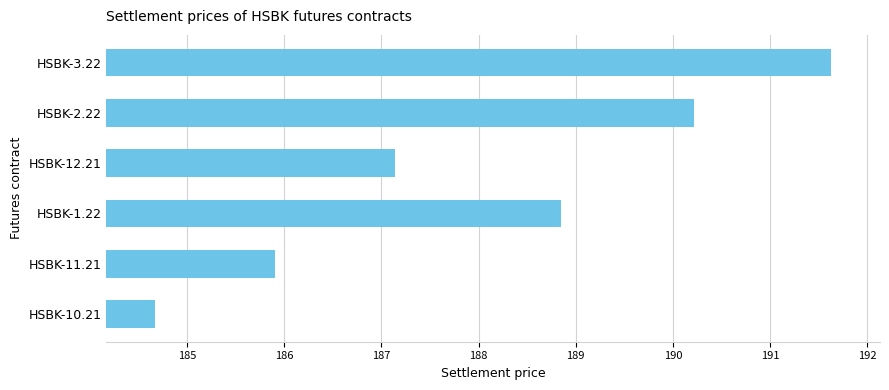

What value does the data have at HSBK-2.22?

190.2